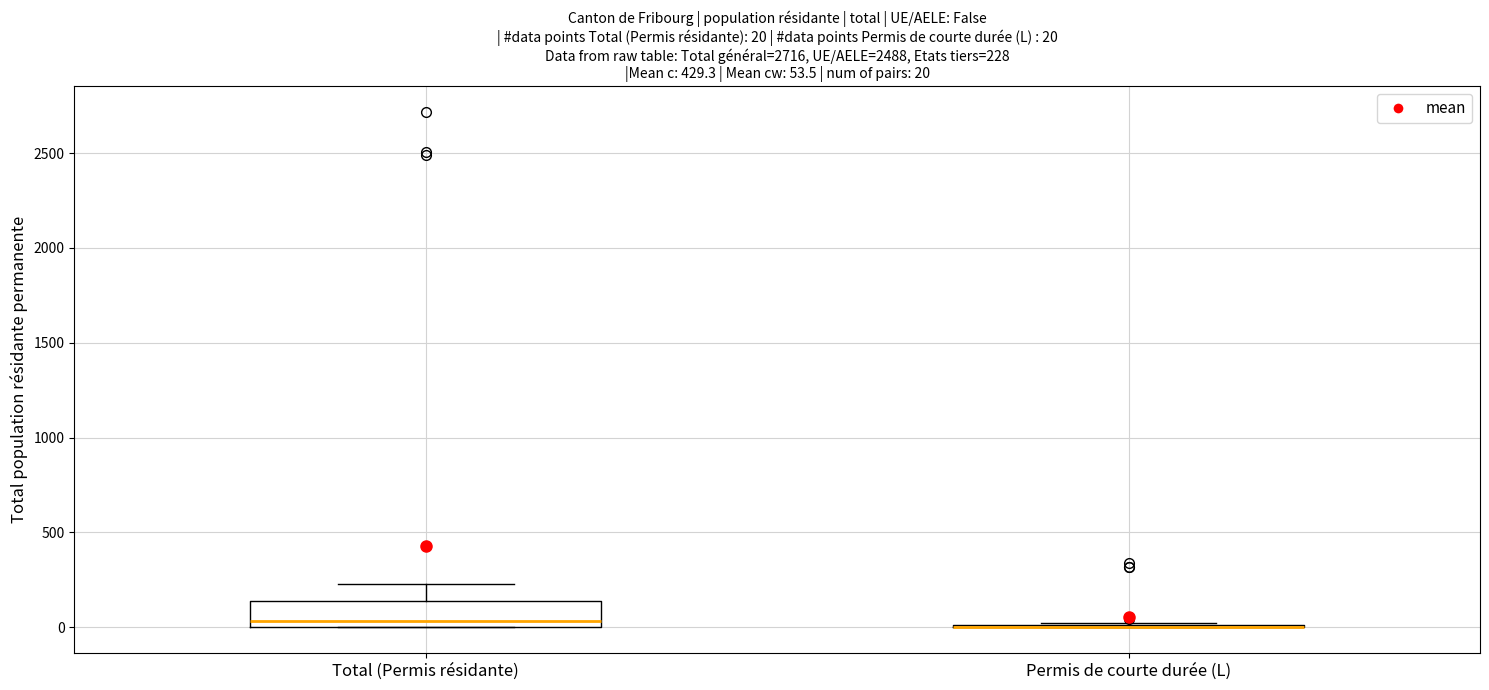

Comparing the boxes themselves (not the whiskers), which one is the tallest?

Total (Permis résidante)